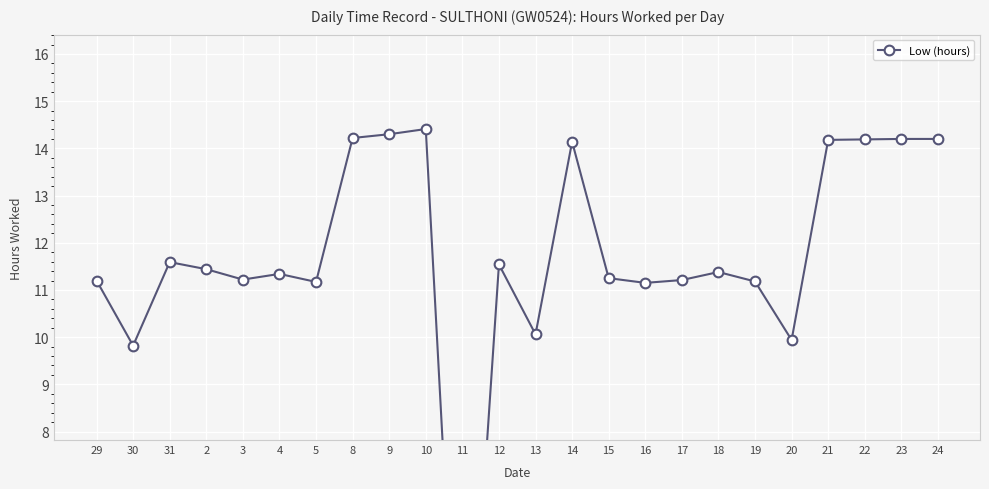

Which has a higher value, 22 or 3?

22